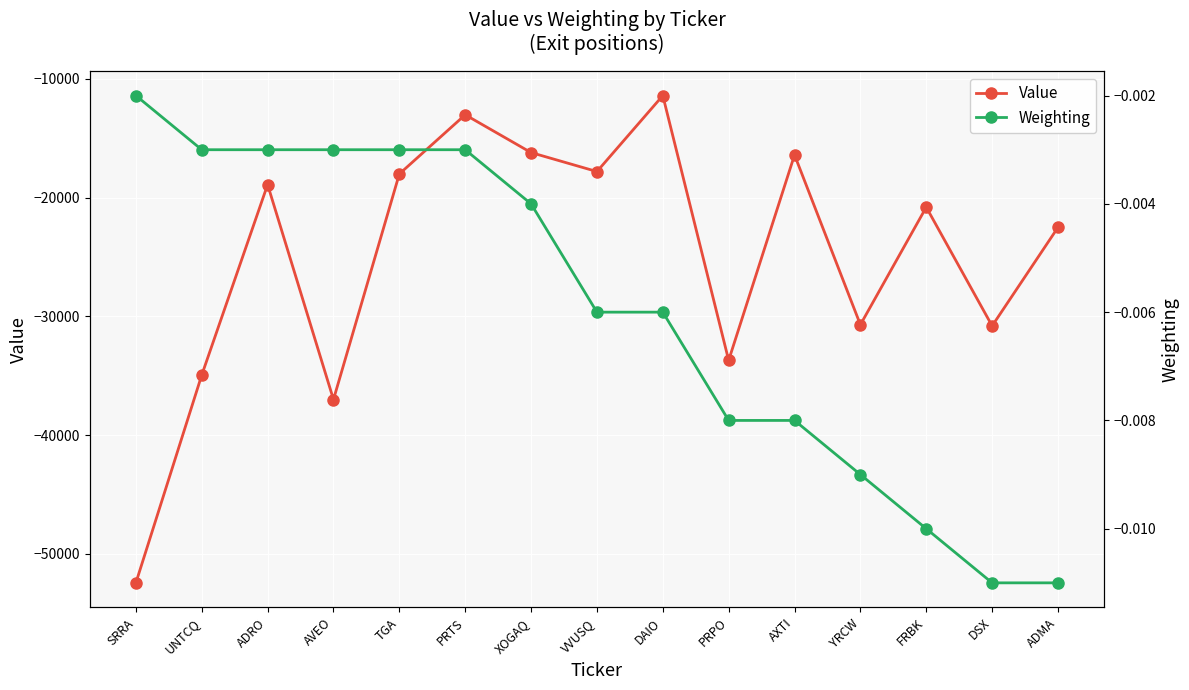

What is the difference between the Value values at AVEO and FRBK?

16200